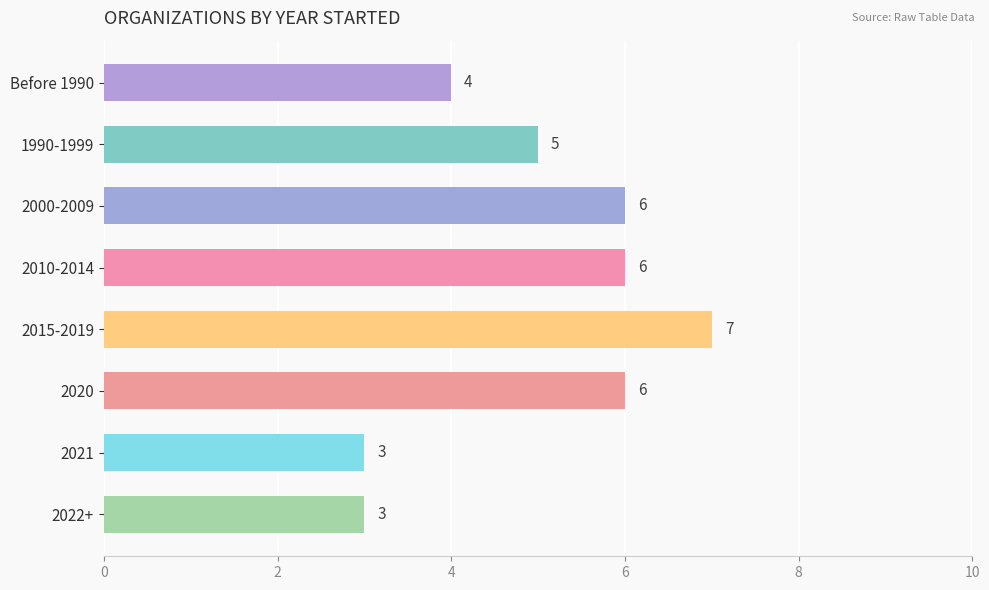

Does the chart contain any negative values?

No